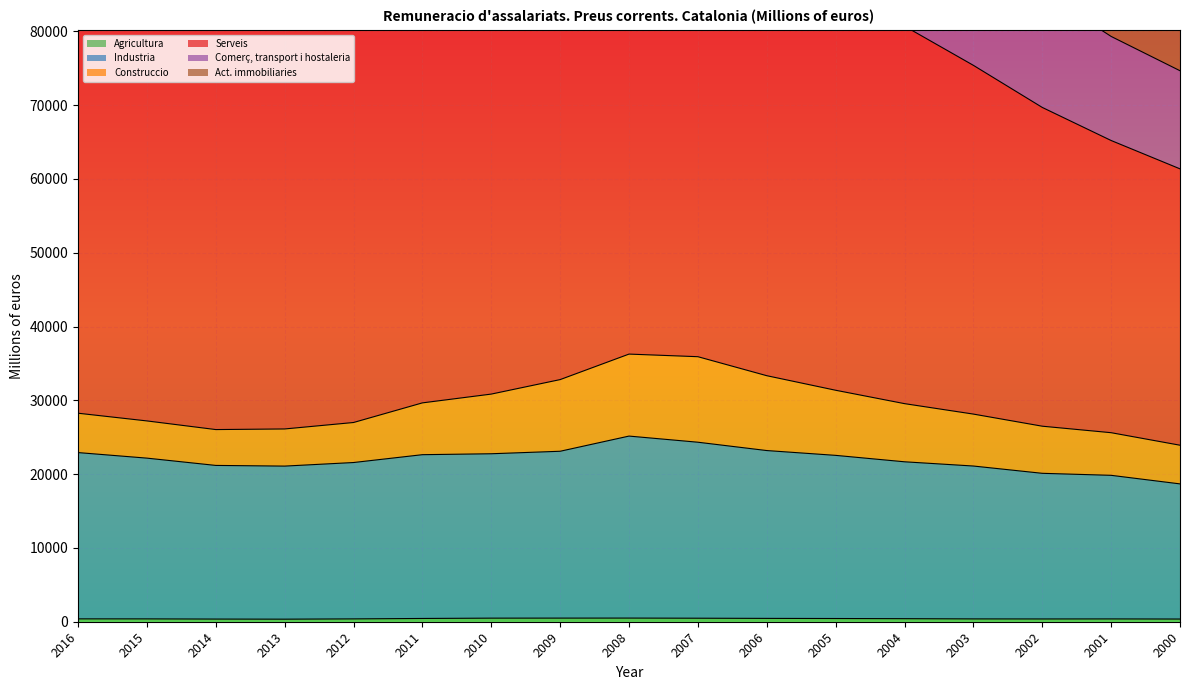

At which category is the sum across all series the highest?

2008